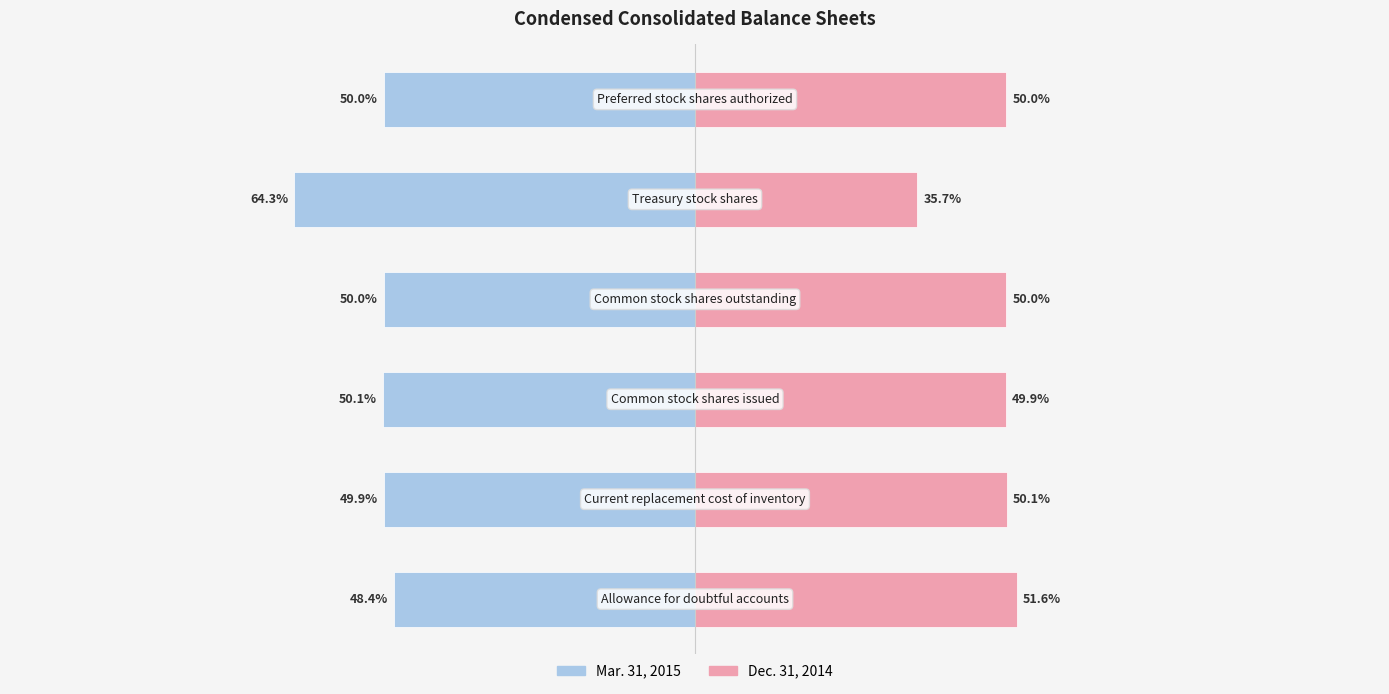

Reading right to left, what are all the values shown in this chart?

Mar. 31, 2015: 5=-50.0	4=-64.3	3=-50.0	2=-50.1	1=-49.9	0=-48.4
Dec. 31, 2014: 5=50.0	4=35.7	3=50.0	2=49.9	1=50.1	0=51.6